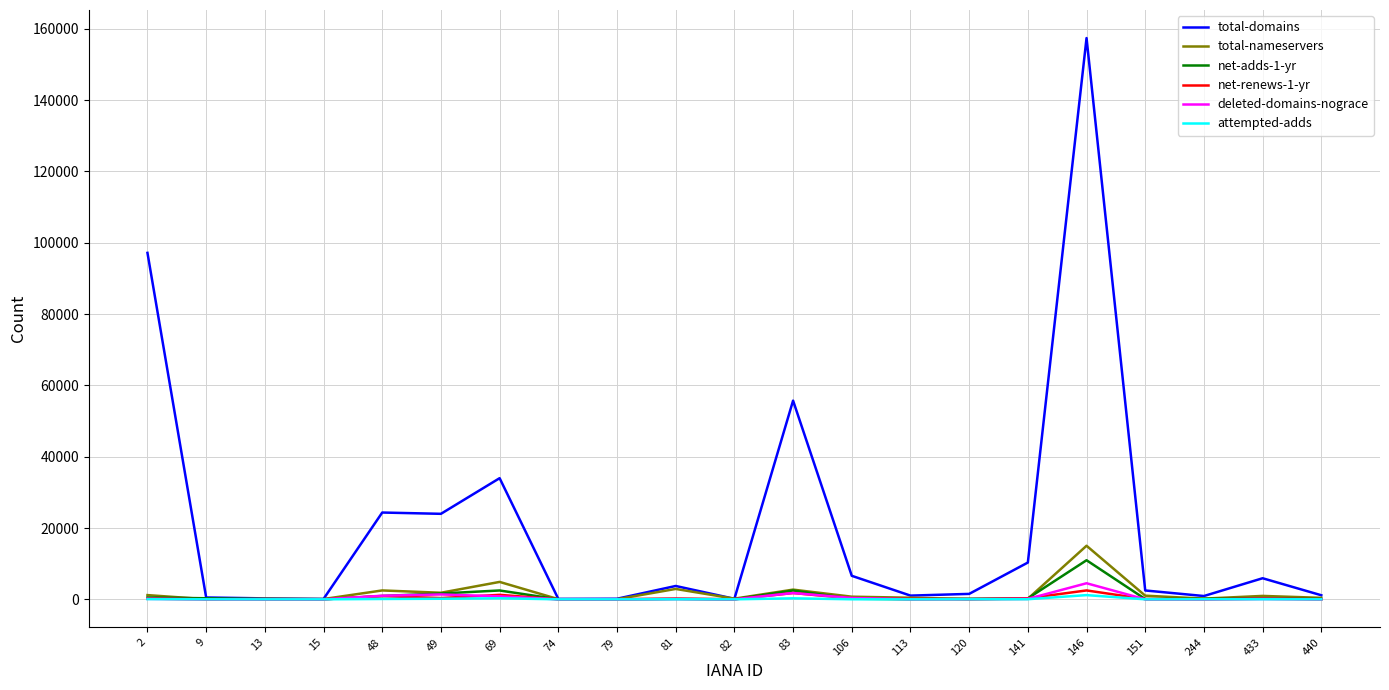

Which series has the largest range (max minus min)?

total-domains